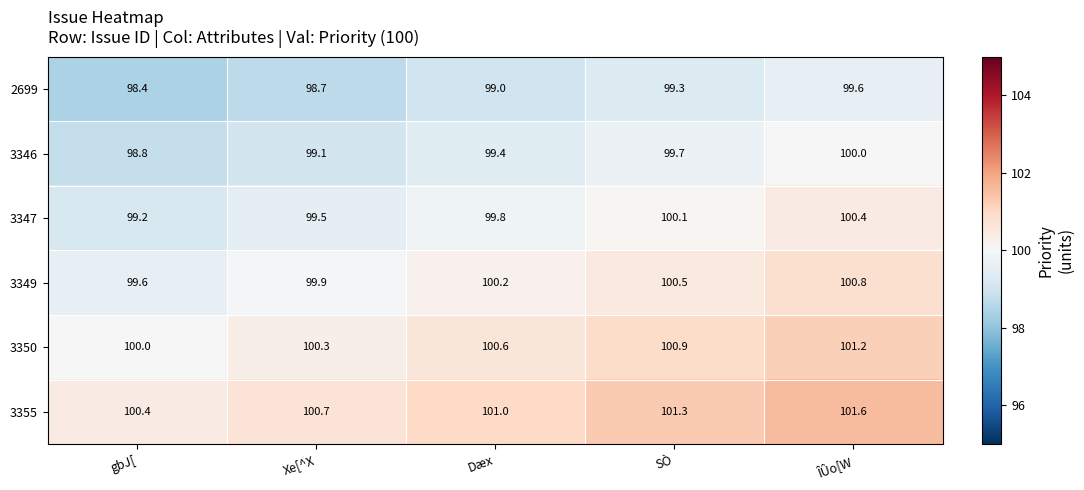

The 3350 series shows 101.2 at ÎÛo[W. True or false?

True